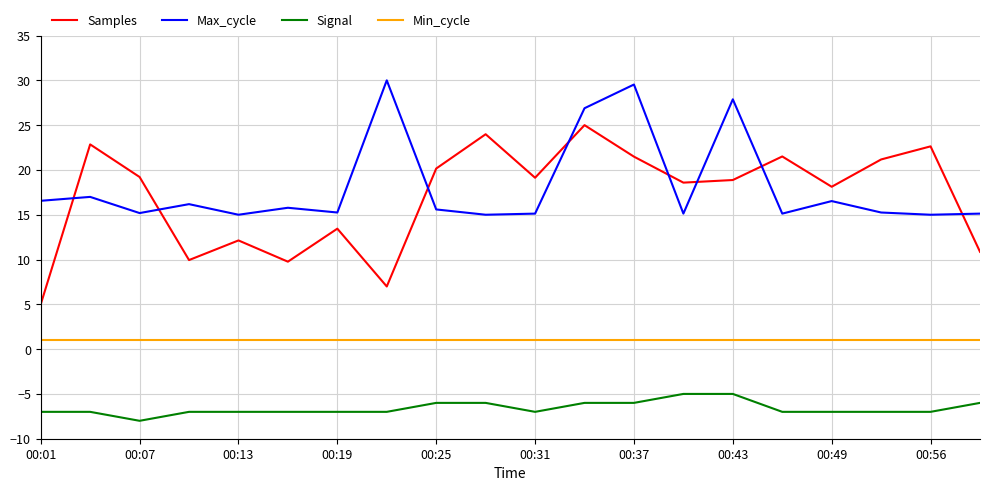

List the series in order of their peak value, lowest first.

Signal, Min_cycle, Samples, Max_cycle